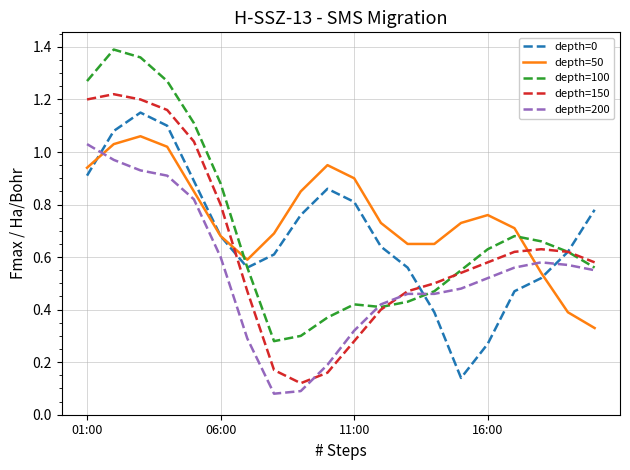

What are all the series names shown in the legend?

depth=0, depth=50, depth=100, depth=150, depth=200